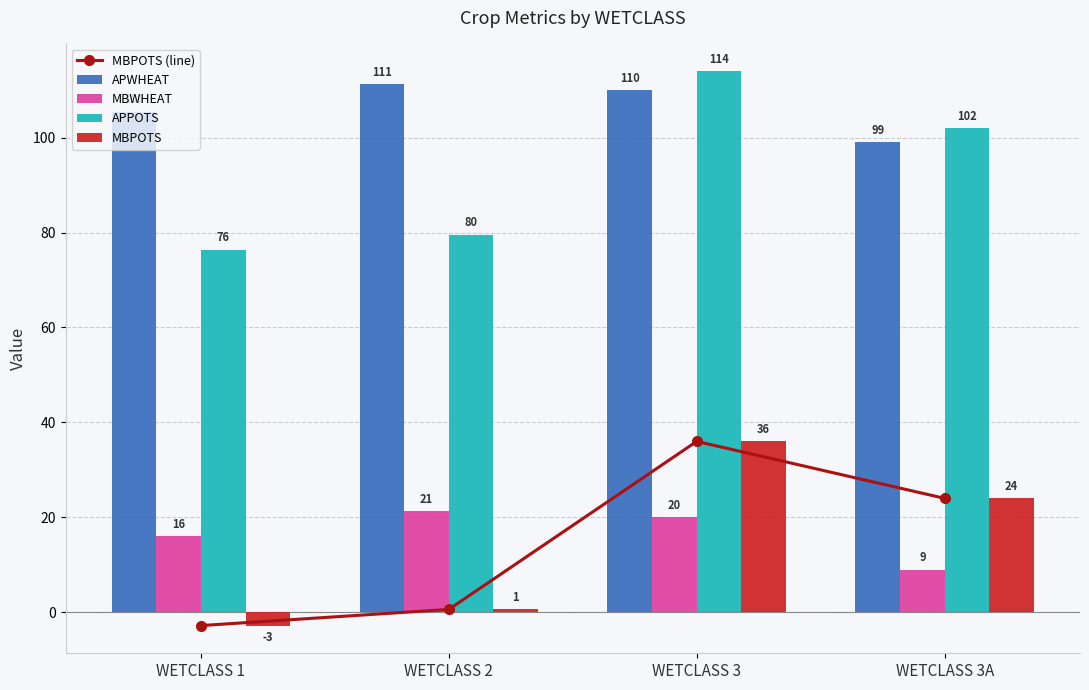

Reading left to right, list all the values displayed in this chart.

MBPOTS (line): WETCLASS 1=-2.8	WETCLASS 2=0.6	WETCLASS 3=36.0	WETCLASS 3A=24.0
APWHEAT: WETCLASS 1=105.5	WETCLASS 2=111.2	WETCLASS 3=110.0	WETCLASS 3A=99.0
MBWHEAT: WETCLASS 1=16.0	WETCLASS 2=21.3	WETCLASS 3=20.0	WETCLASS 3A=9.0
APPOTS: WETCLASS 1=76.4	WETCLASS 2=79.5	WETCLASS 3=114.0	WETCLASS 3A=102.0
MBPOTS: WETCLASS 1=-2.8	WETCLASS 2=0.6	WETCLASS 3=36.0	WETCLASS 3A=24.0